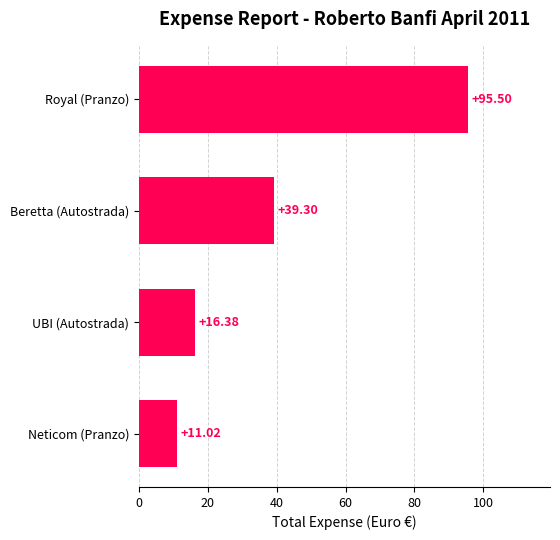

What is the maximum value shown in the chart?

95.5